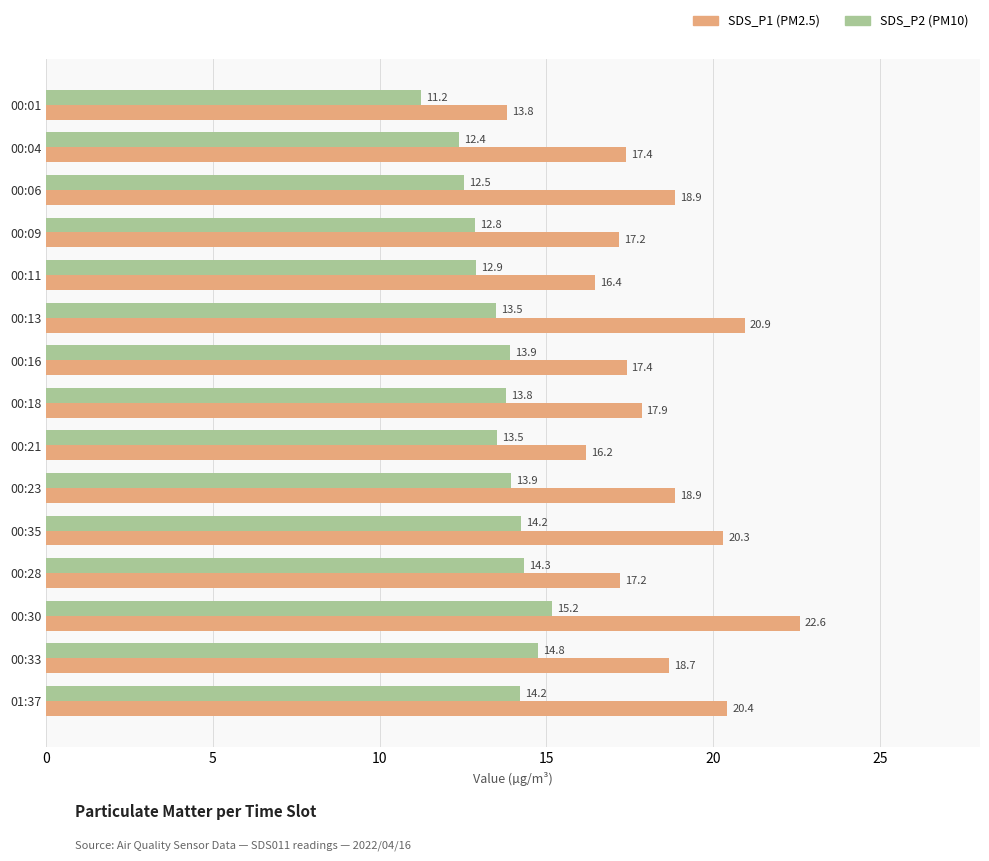

What is the minimum value shown in the chart?

11.2